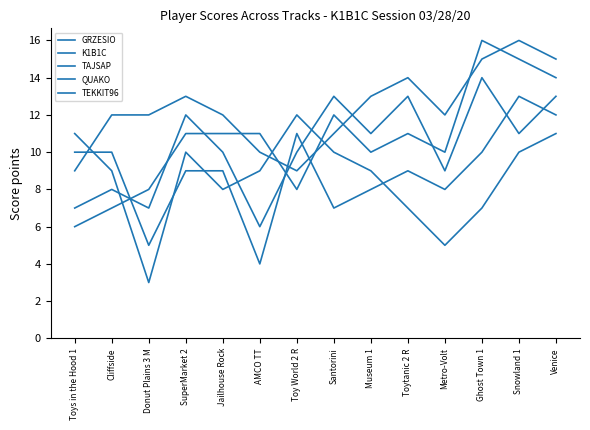

Is this an area chart (filled region under the line)?

No